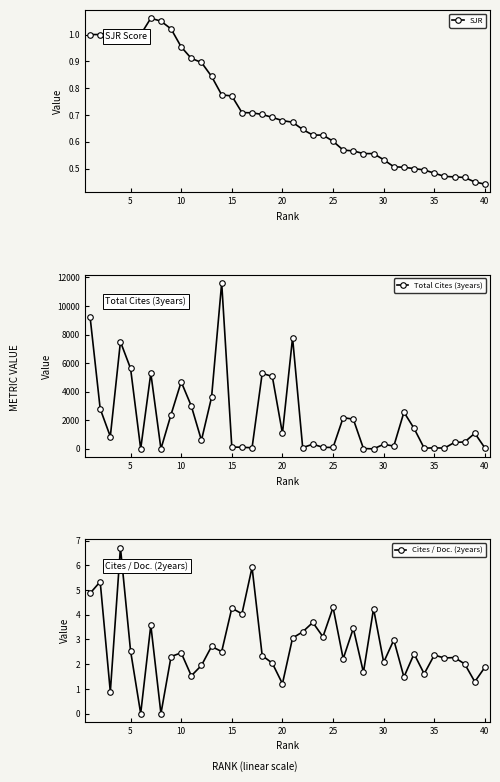

True or false: Total Cites (3years) has more than 1 points higher than both neighbors.

True